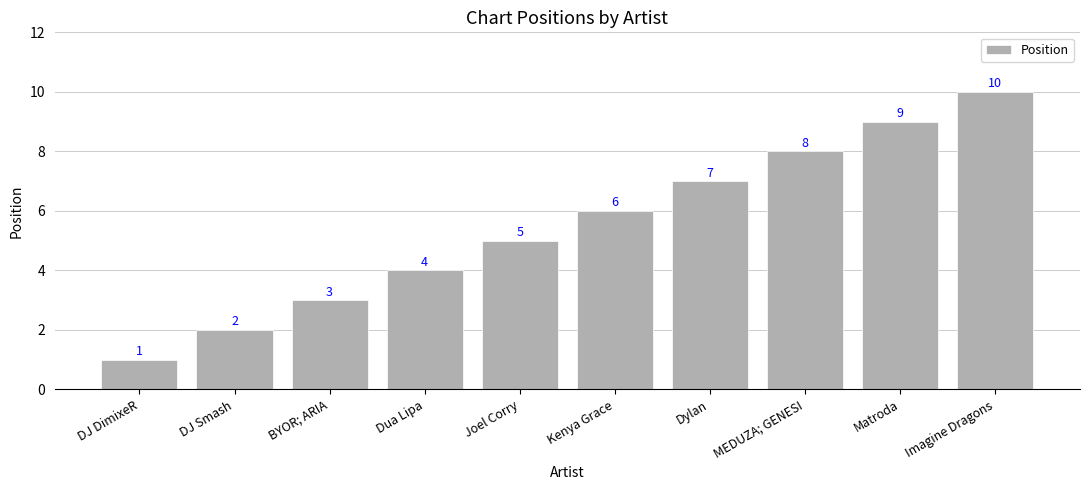

What is the sum of all values?

55